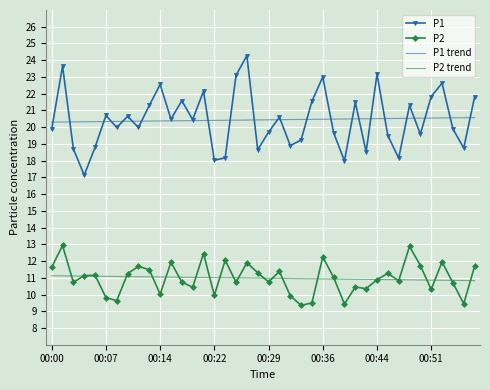

True or false: P2 and P2 trend cross at least once.

True